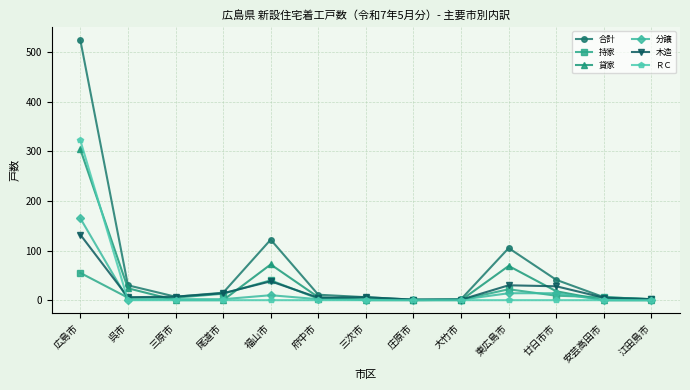

At which label does 合計 reach its peak?

広島市